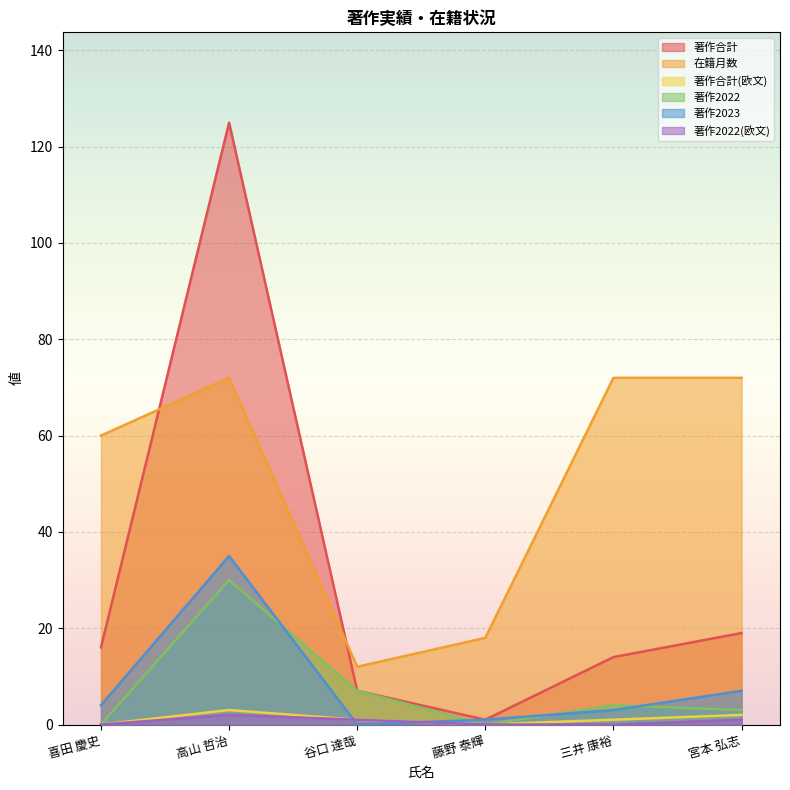

True or false: 著作2022(欧文) and 著作2023 cross at least once.

True